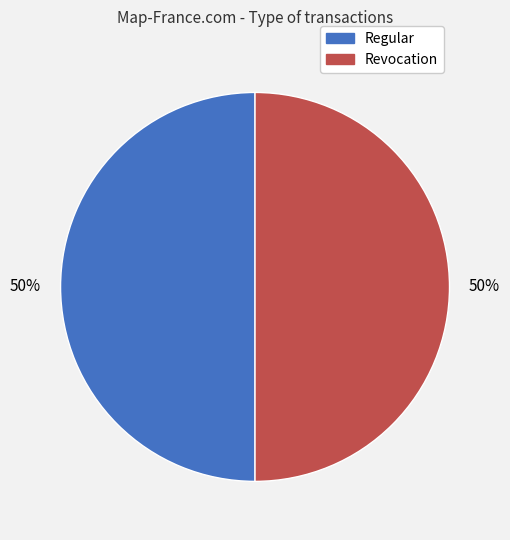

Is it true that Revocation is 50% of the pie?

True